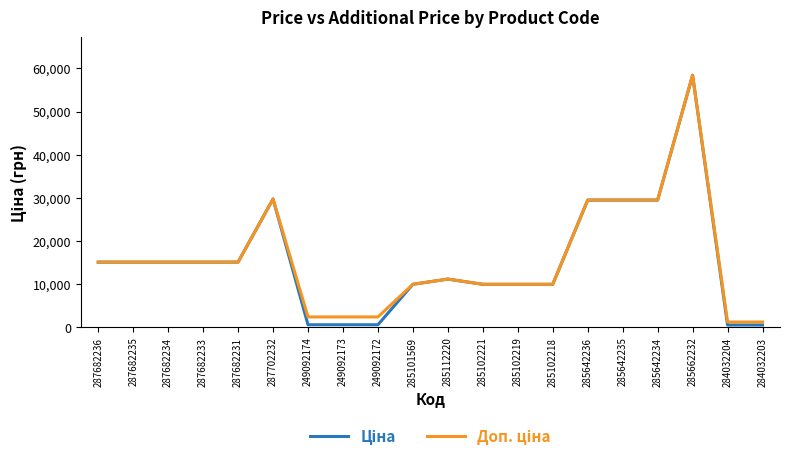

What is the total value across all series at 287682231?

30240.0